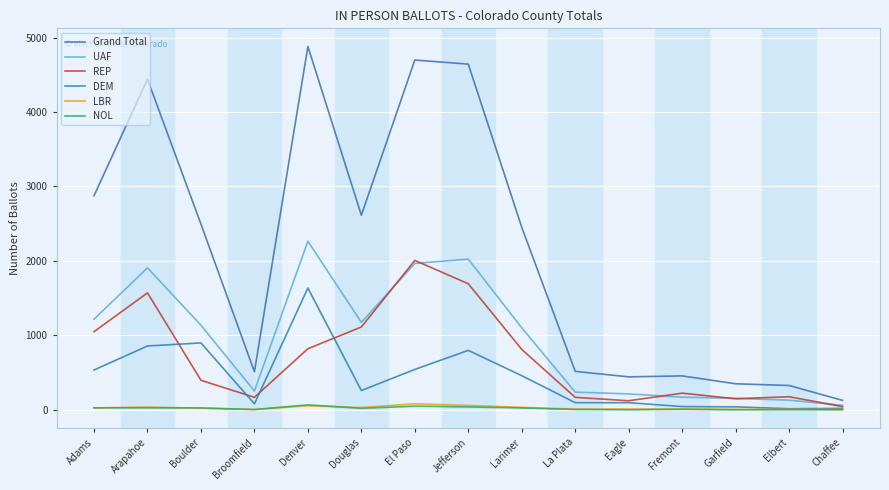

What is the total value across all series at El Paso?

9342